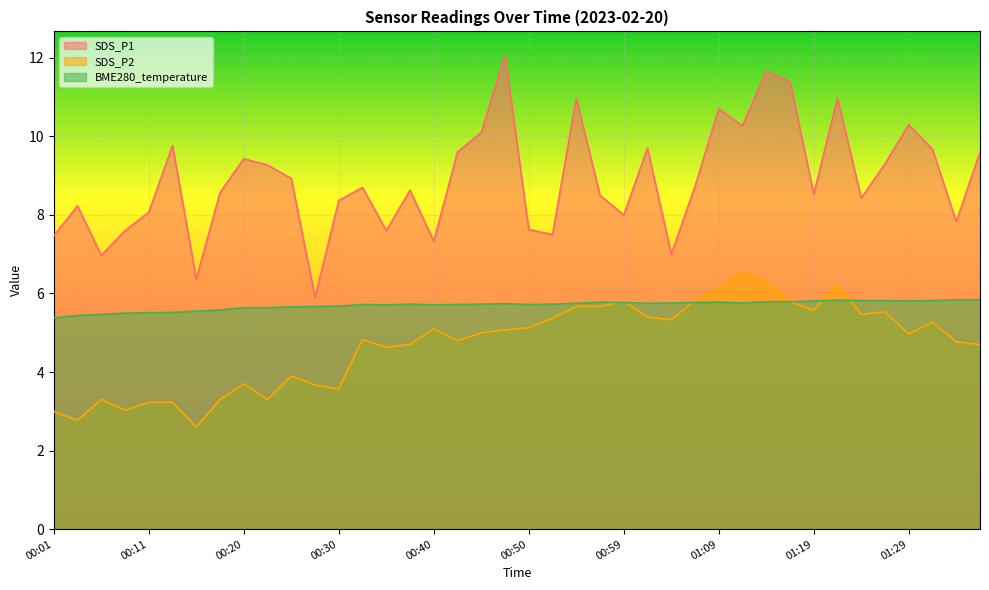

What are all the series names shown in the legend?

SDS_P1, SDS_P2, BME280_temperature